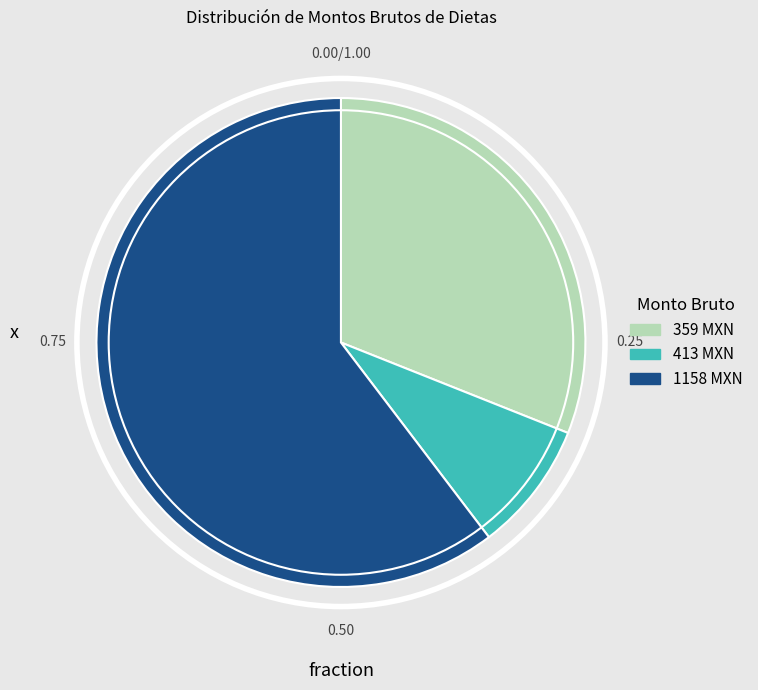

Which category has the biggest portion of the pie?

1158